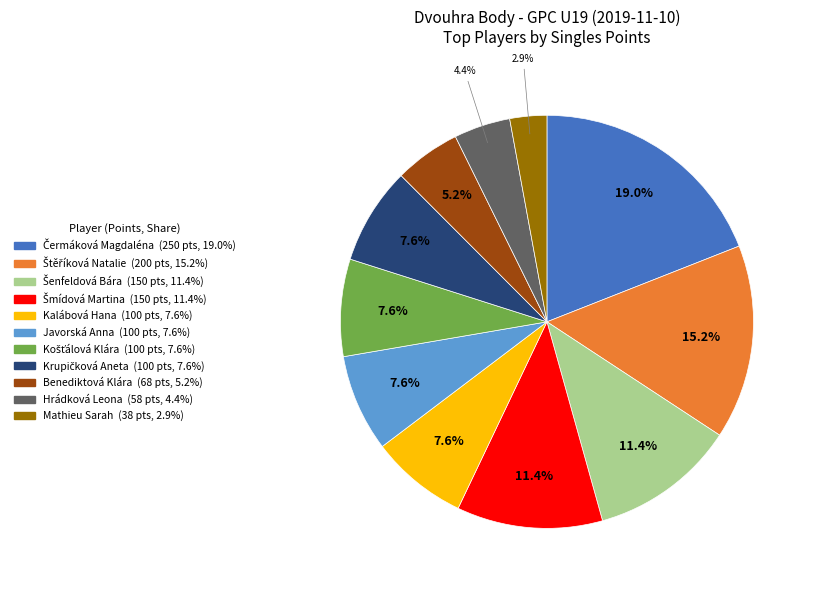

How much of the chart is everything except Hrádková Leona?

95.6%